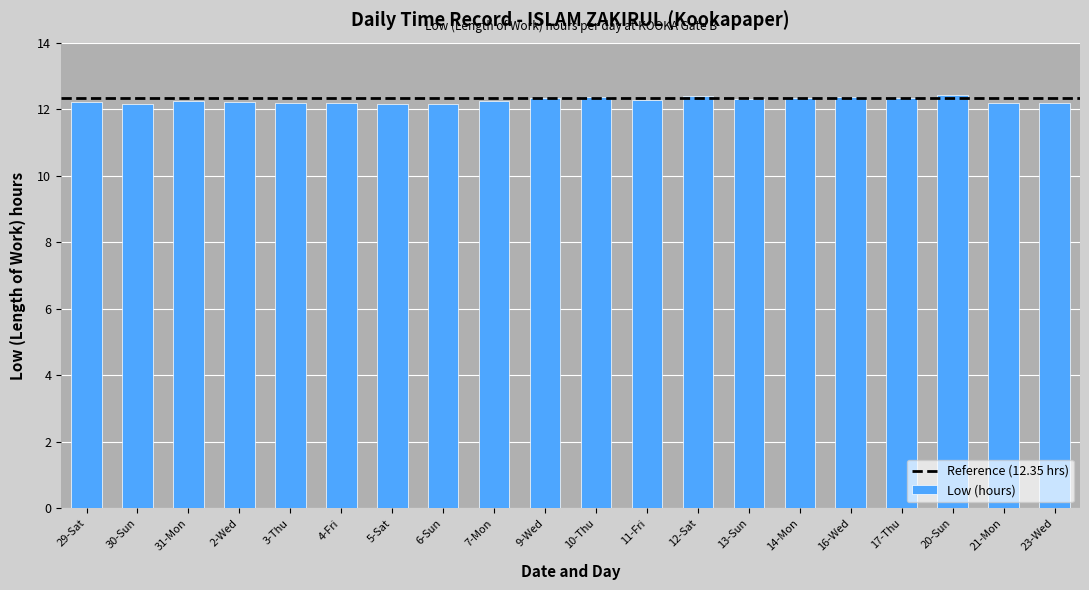

What is the ratio of the value at 4-Fri to the value at 5-Sat?

1.0